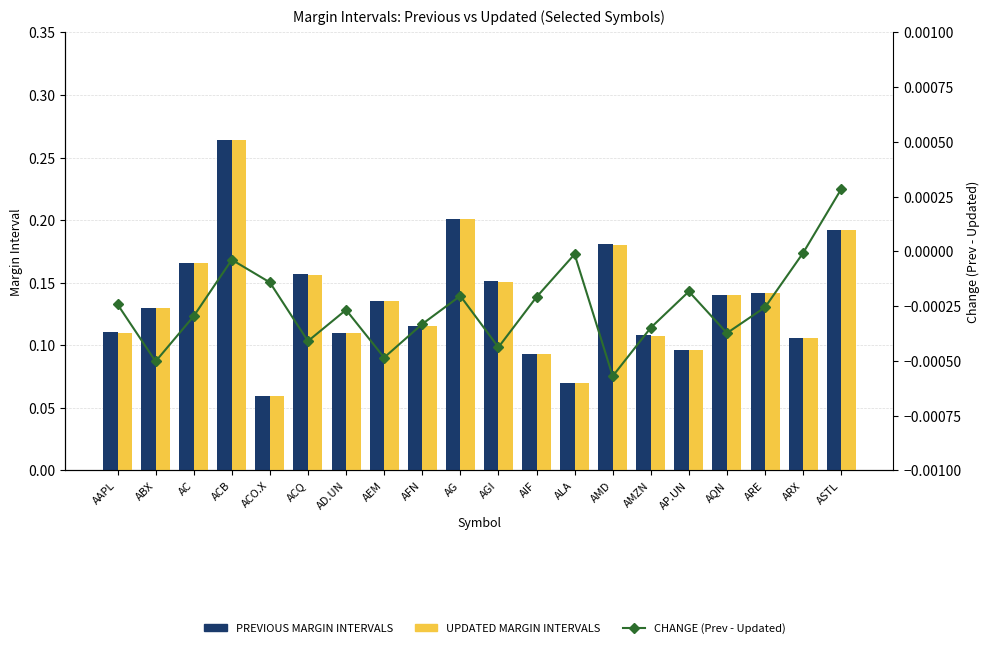

How many groups of bars are there?

20